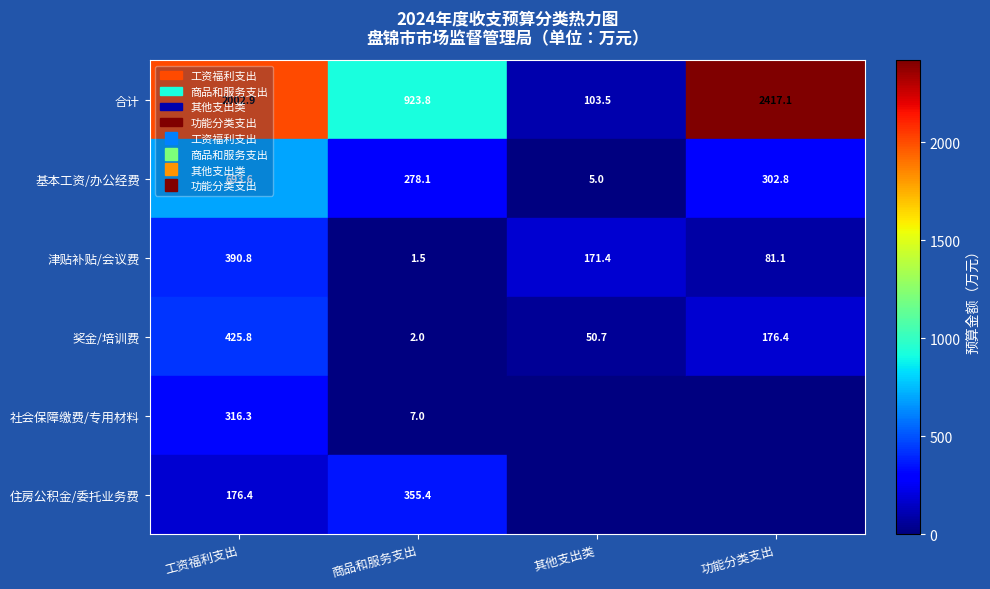

What is the sum of the 奖金/培训费 values at 商品和服务支出 and 其他支出类?

52.7